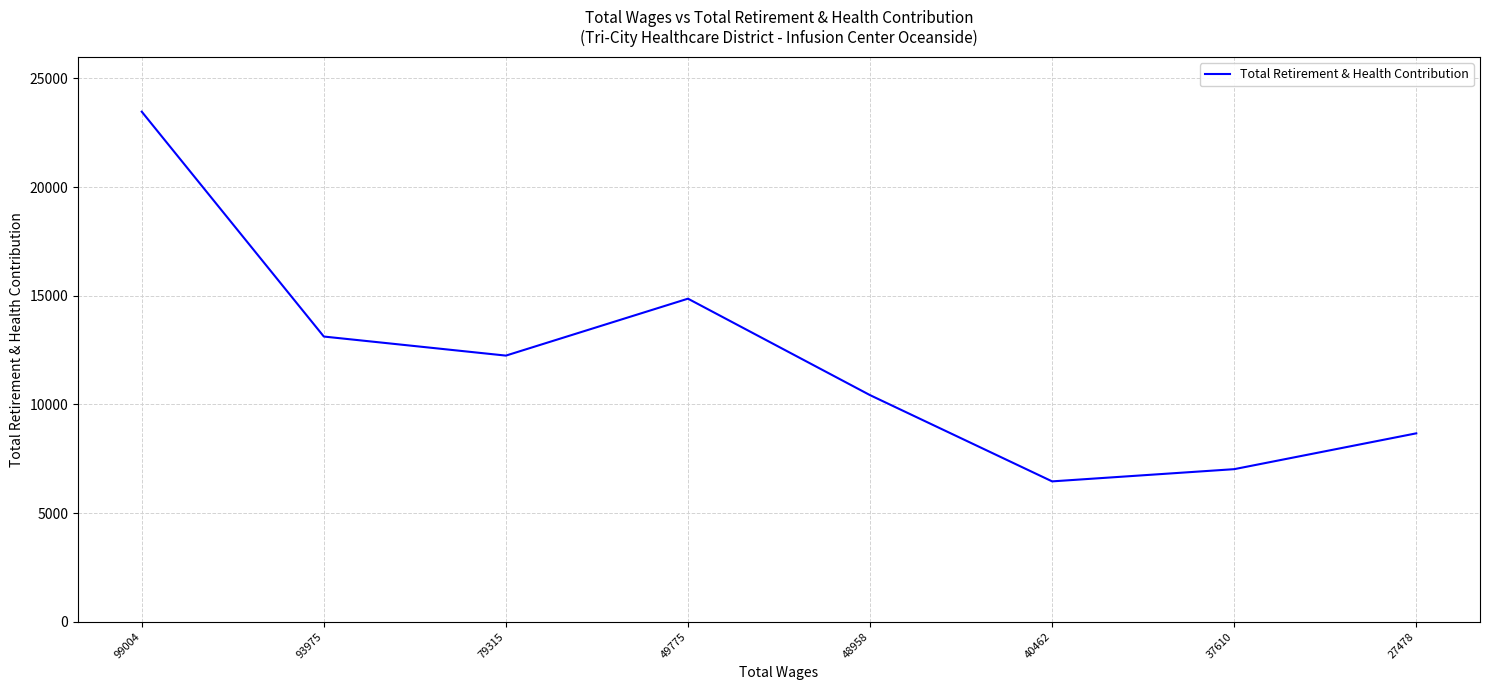

What is the average value?

12034